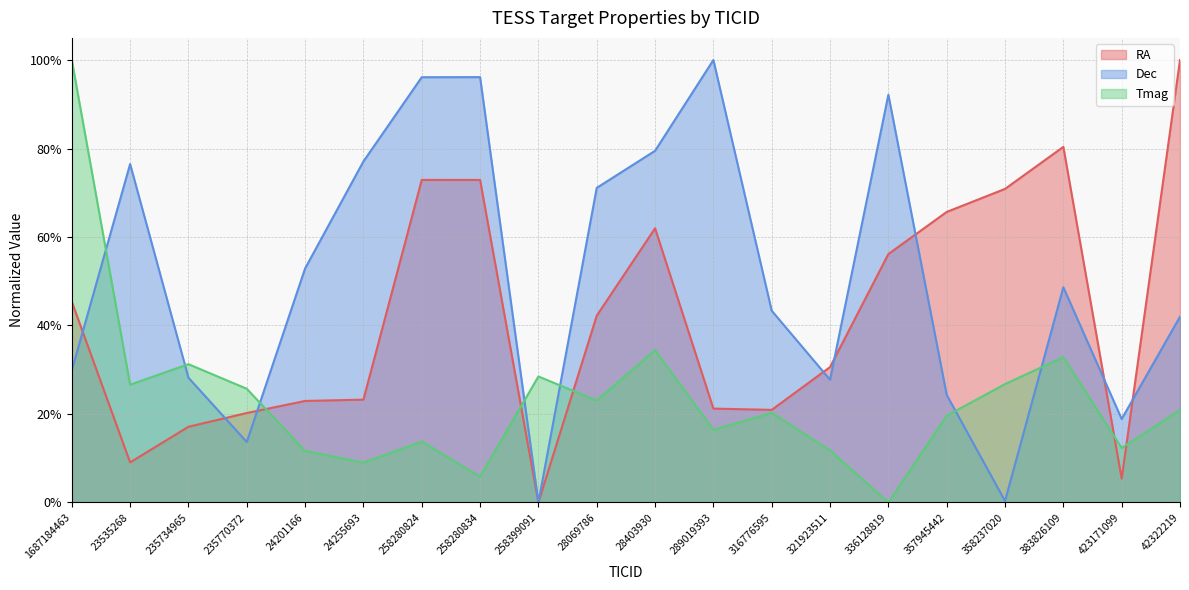

True or false: Tmag has a value of 0.2 at 321923511.

False